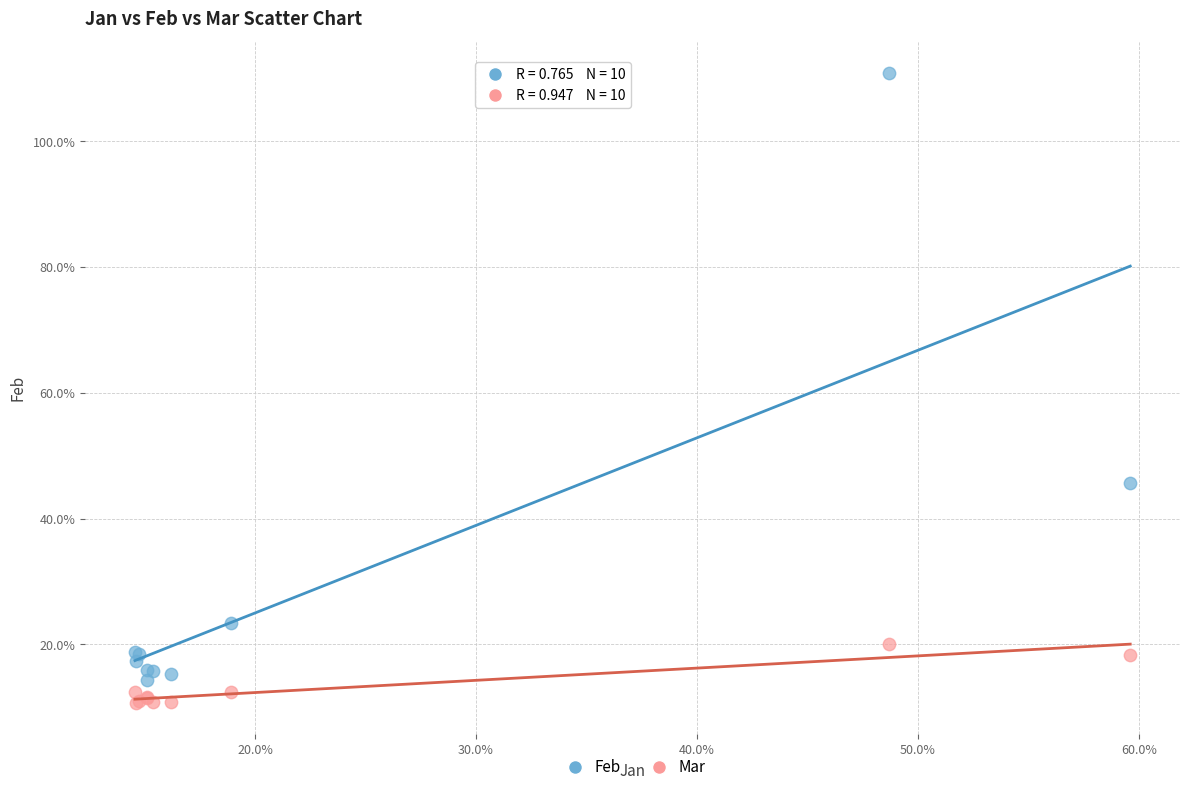

Which series contains the highest Y value?

Feb